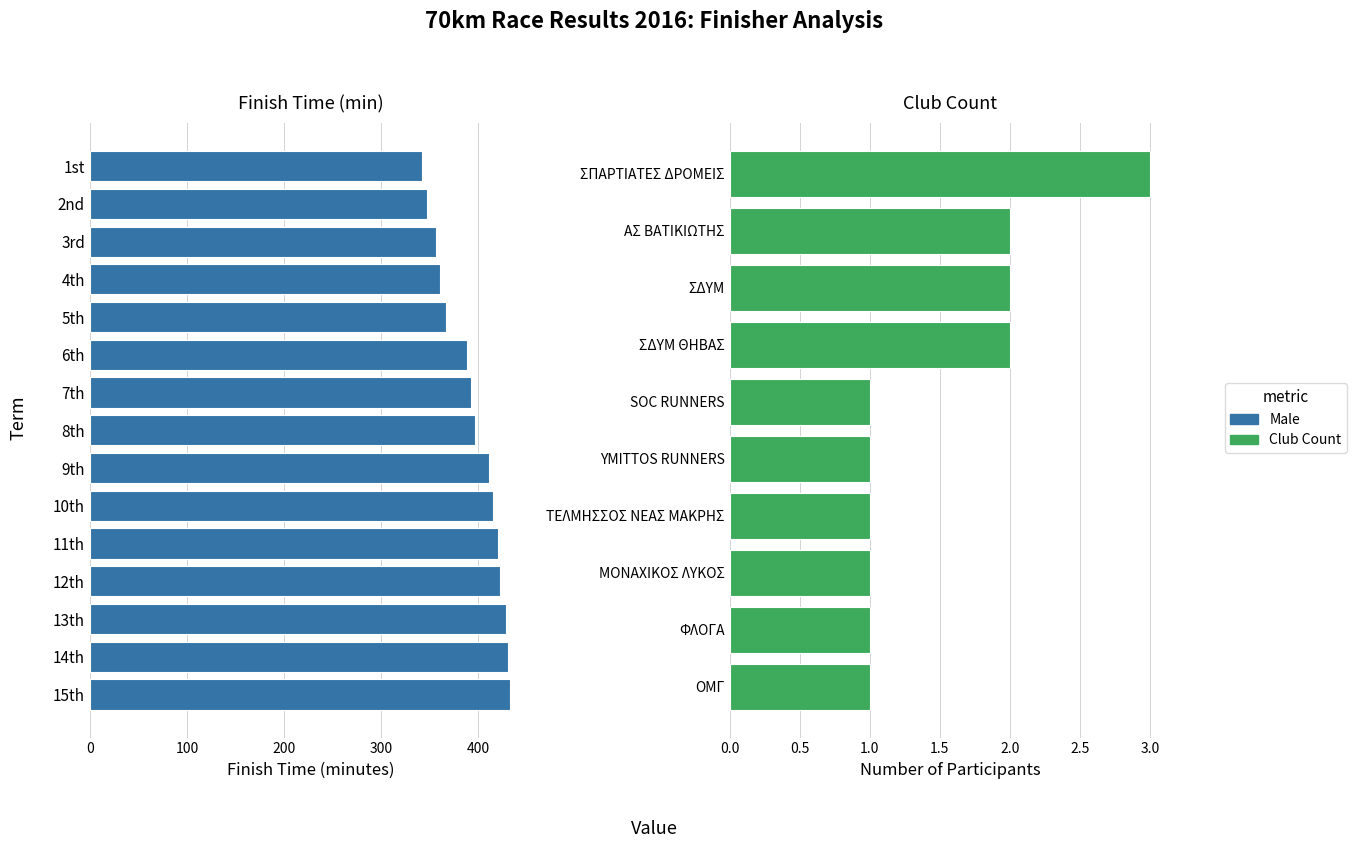

Read the value at 14th.

430.4